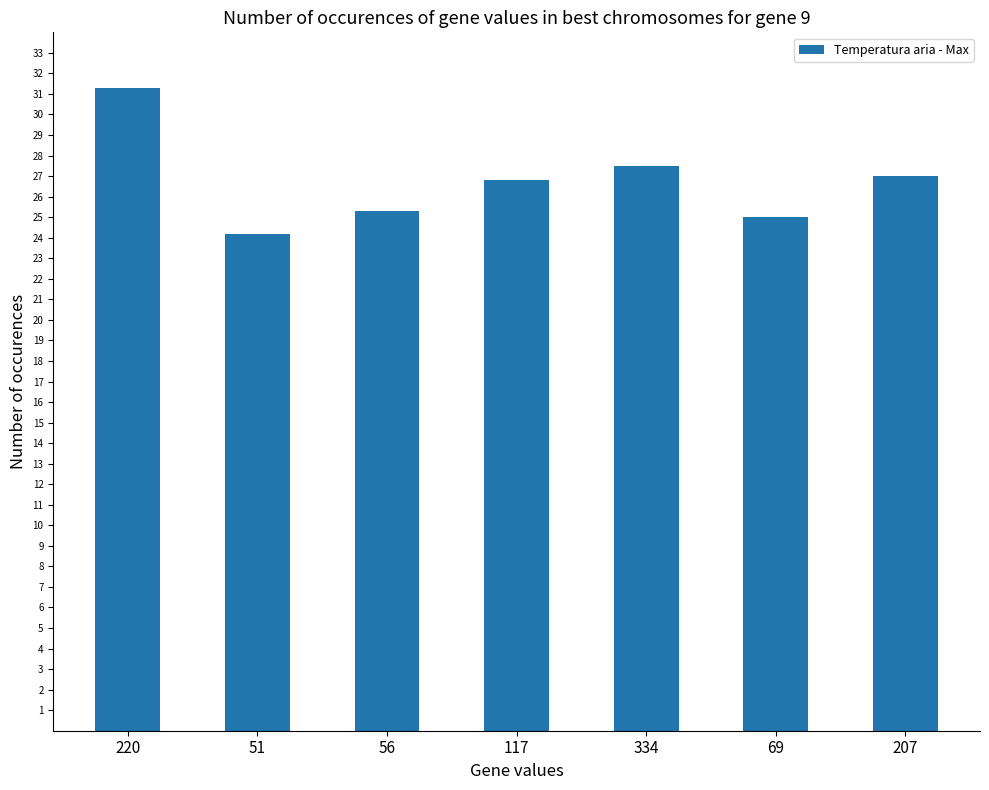

The chart shows a value of 25.3 at 56. True or false?

True